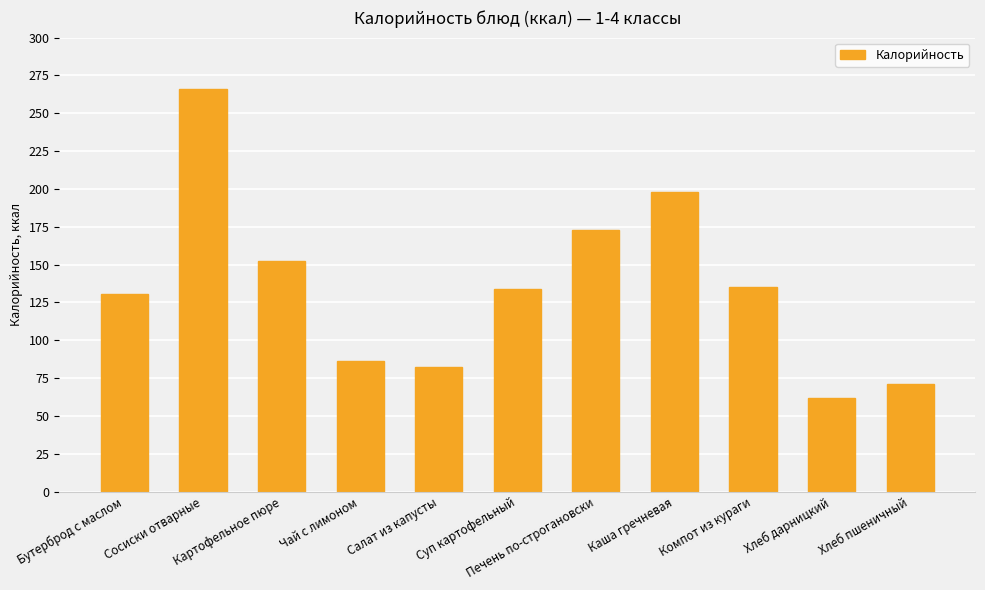

What position from the left is Суп картофельный?

6